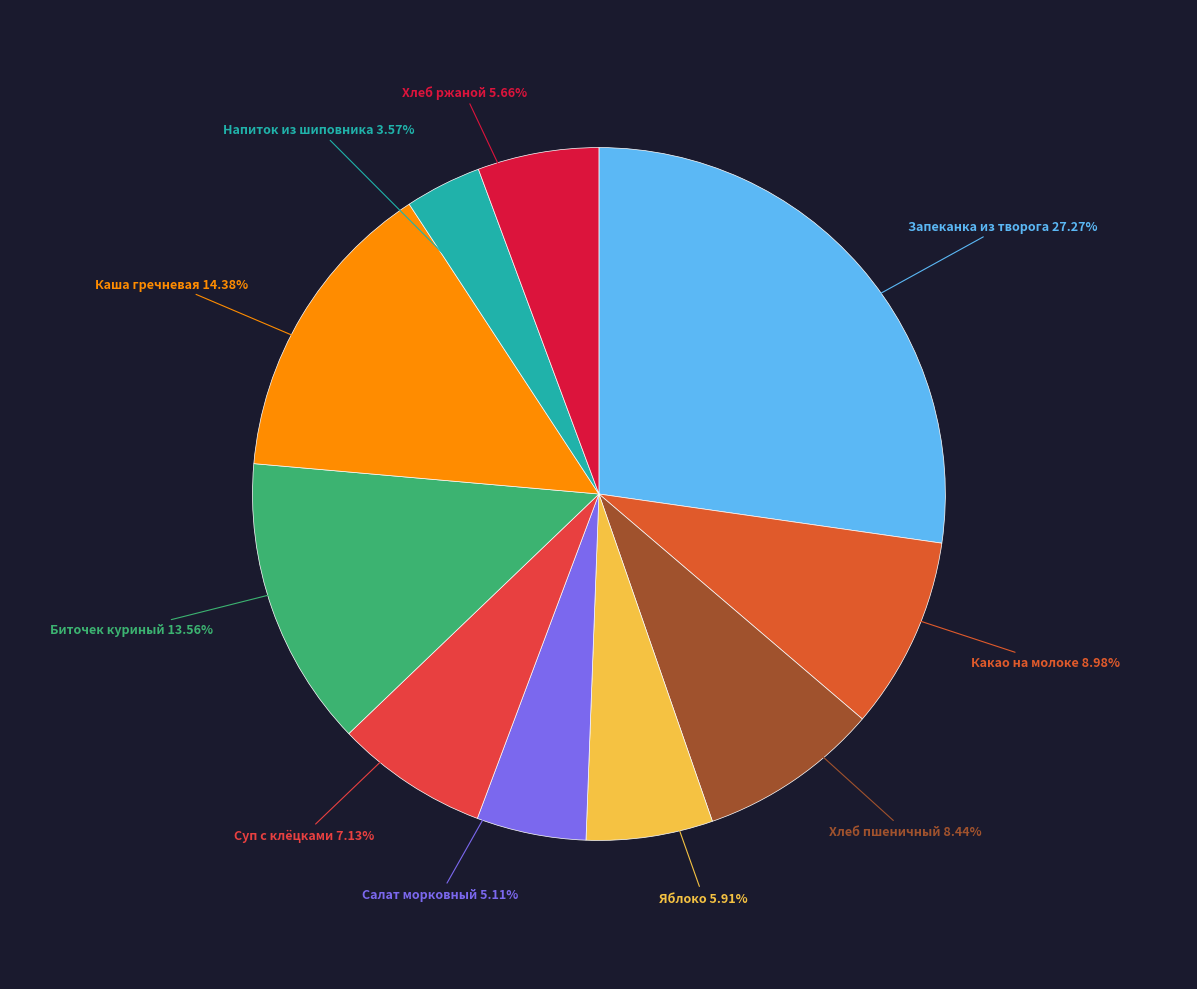

How many segments does this pie chart have?

10